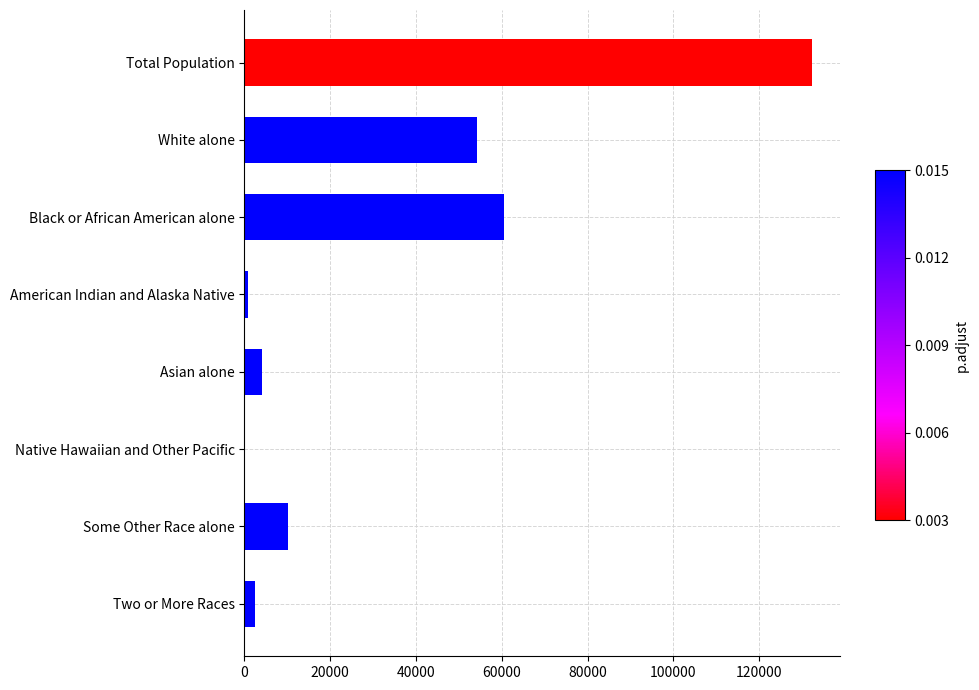

The chart shows a value of 15376 at Some Other Race alone. True or false?

False